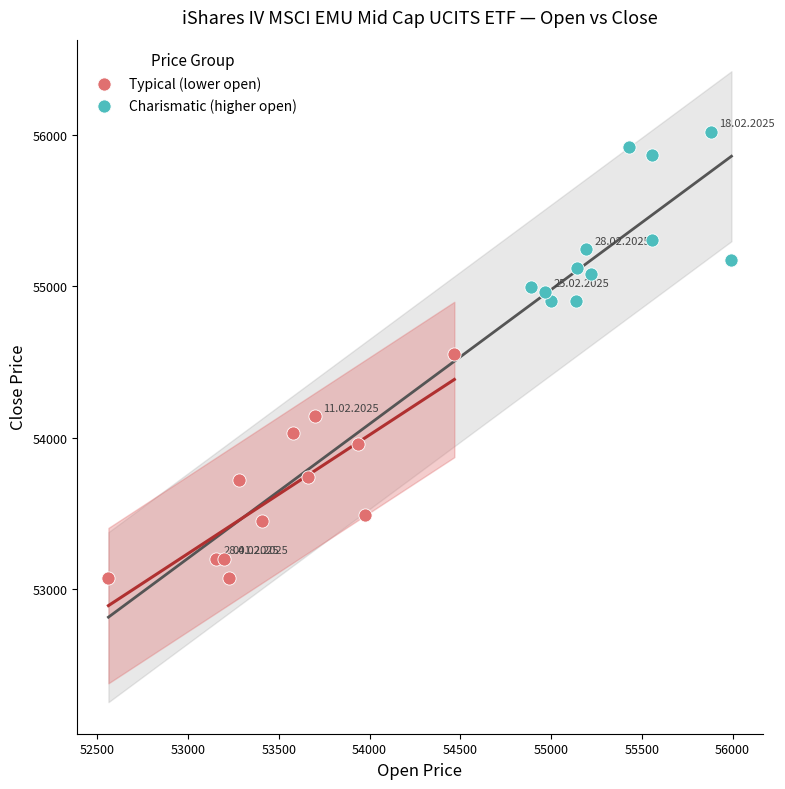

Which series contains the lowest Y value?

Typical (lower open)